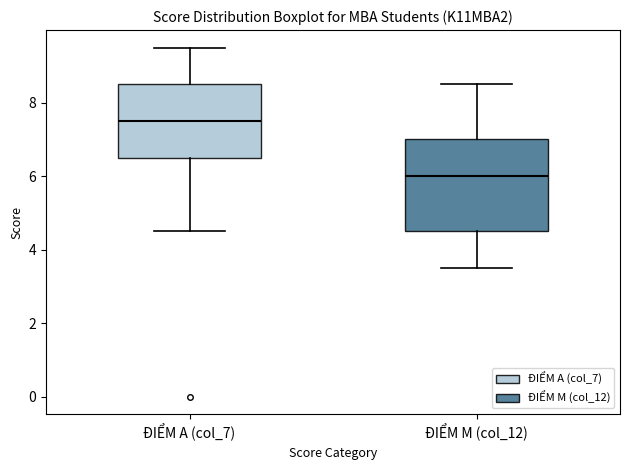

Where is the lower edge of the box for ĐIỂM A (col_7) on the y-axis? The values are not printed on the chart, so give them approximately, as read against the axis.

6.6